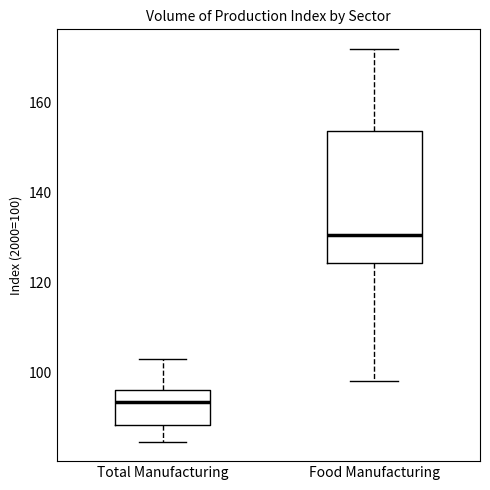

Reading left to right, read every box against the y-axis: the position of its median line, the range the box covers, and the ends of its whiskers. The values are not printed on the chart, so give them approximately, as read against the axis.

Total Manufacturing: median 94, box 88 to 96, whiskers 84 to 102
Food Manufacturing: median 130, box 124 to 154, whiskers 98 to 172